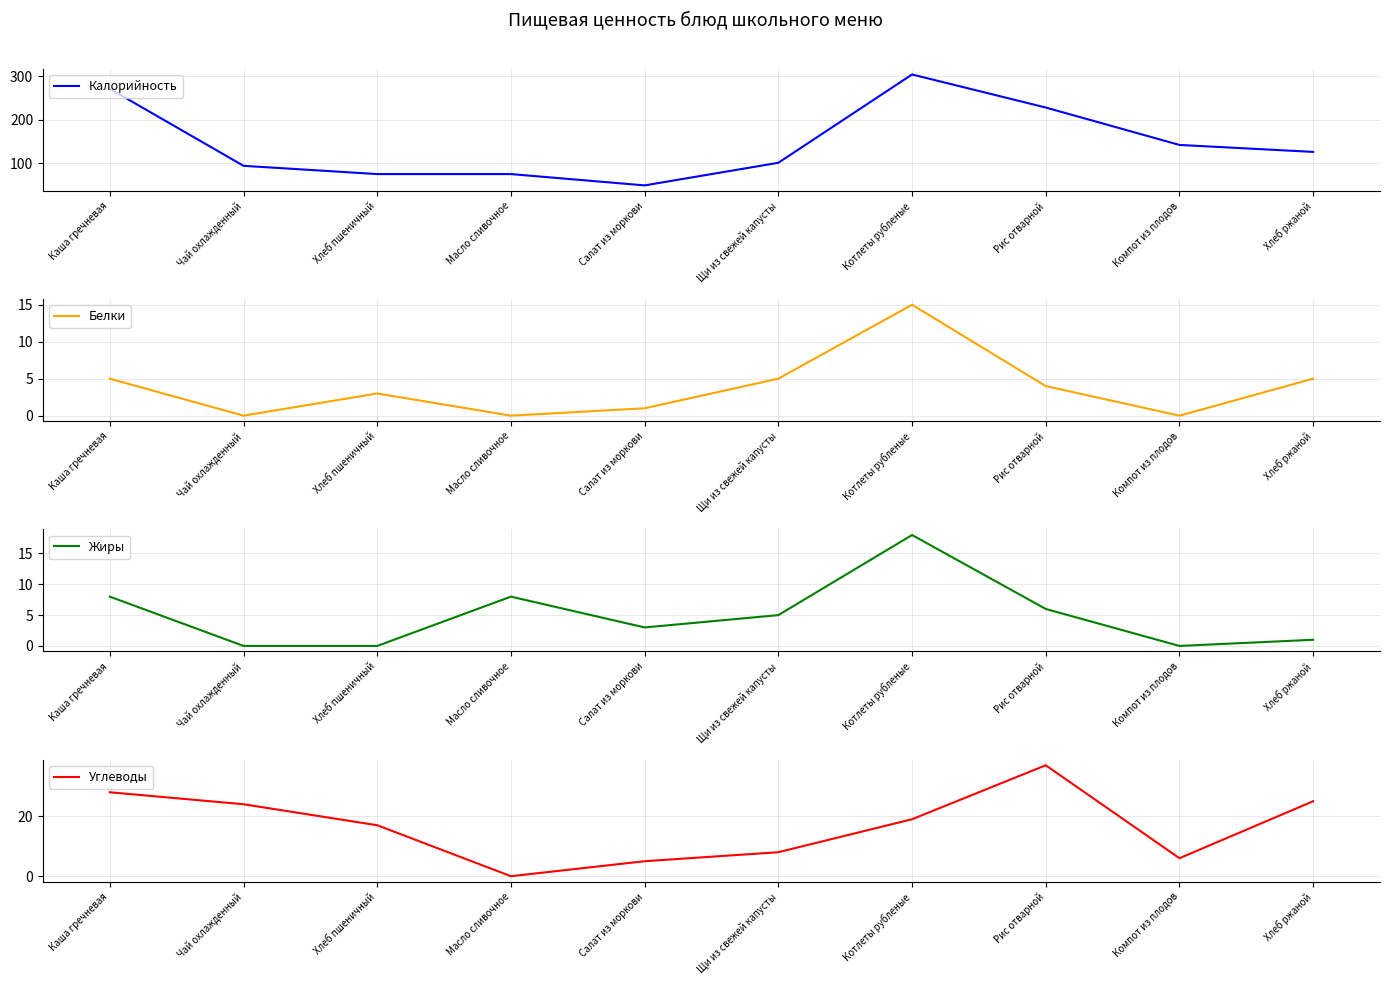

True or false: Белки and Углеводы cross at least once.

False